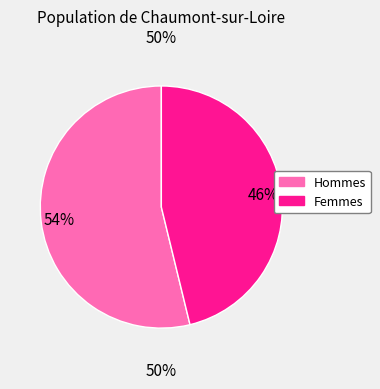

Is it true that Female is 35% of the pie?

False